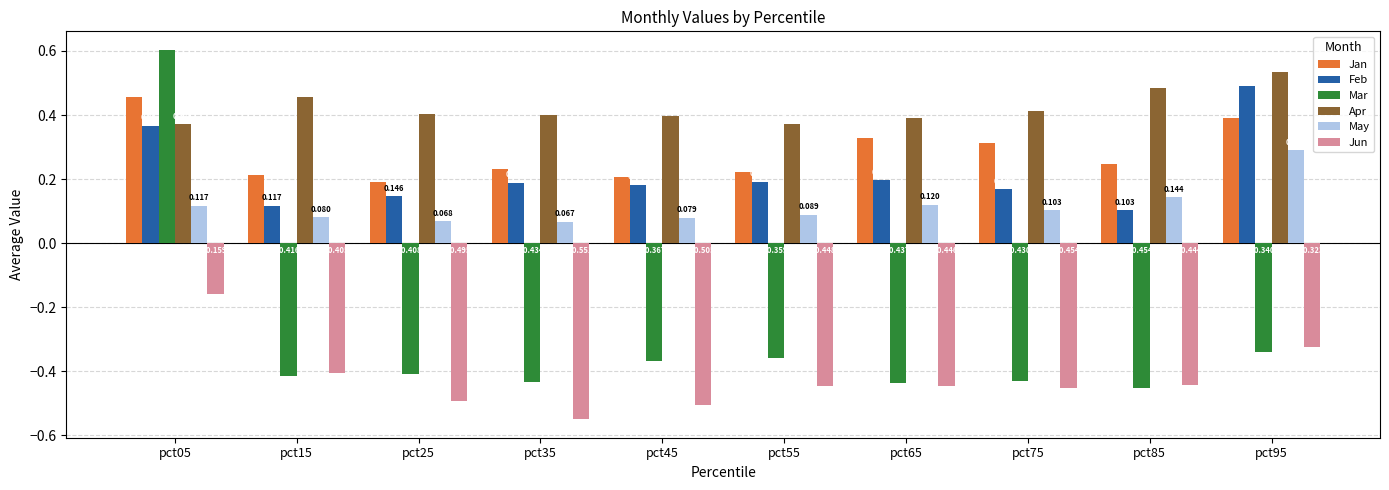

Which series has the largest range (max minus min)?

Mar